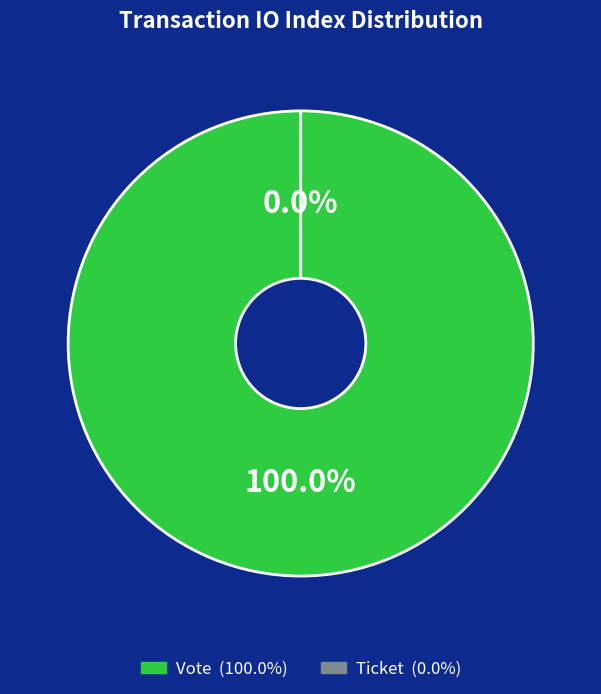

True or false: Vote (io_index=1) accounts for 90% of the total.

False